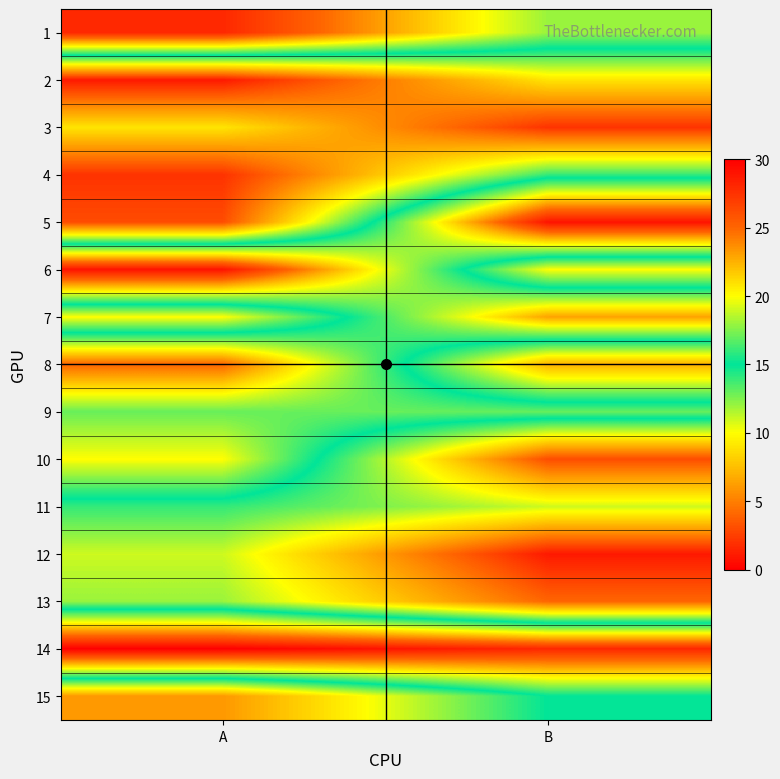

What is the difference between the highest and lowest values at B?

28